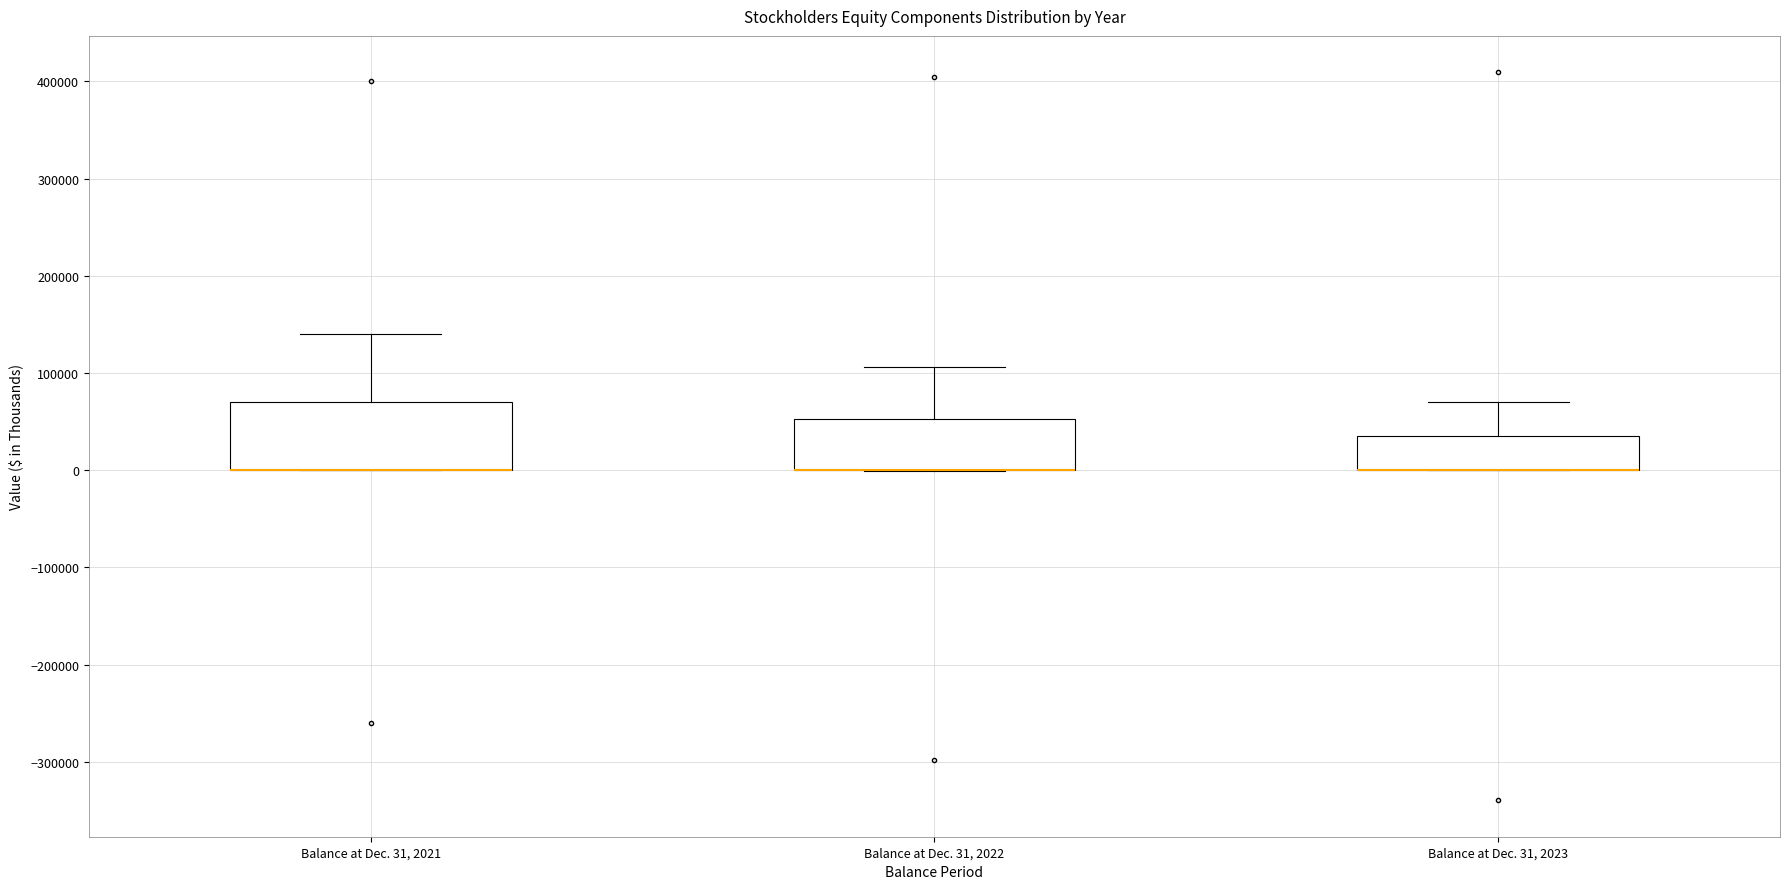

Reading left to right, read every box against the y-axis: the position of its median line, the range the box covers, and the ends of its whiskers. The values are not printed on the chart, so give them approximately, as read against the axis.

Balance at Dec. 31, 2021: median 0 (drawn on the box's lower edge), box 0 to 70000, whiskers 0 to 140000
Balance at Dec. 31, 2022: median 0 (drawn on the box's lower edge), box 0 to 50000, whiskers 0 to 110000
Balance at Dec. 31, 2023: median 0 (drawn on the box's lower edge), box 0 to 30000, whiskers 0 to 70000